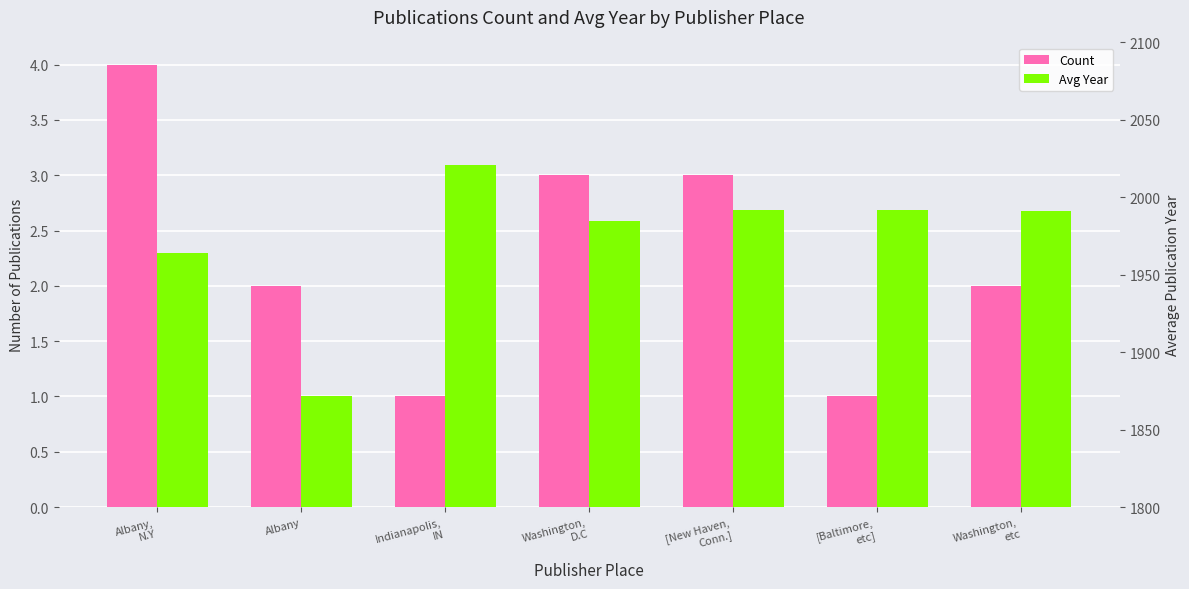

What is the sum of the Count values at [New Haven,
Conn.] and Washington,
etc?

5.0